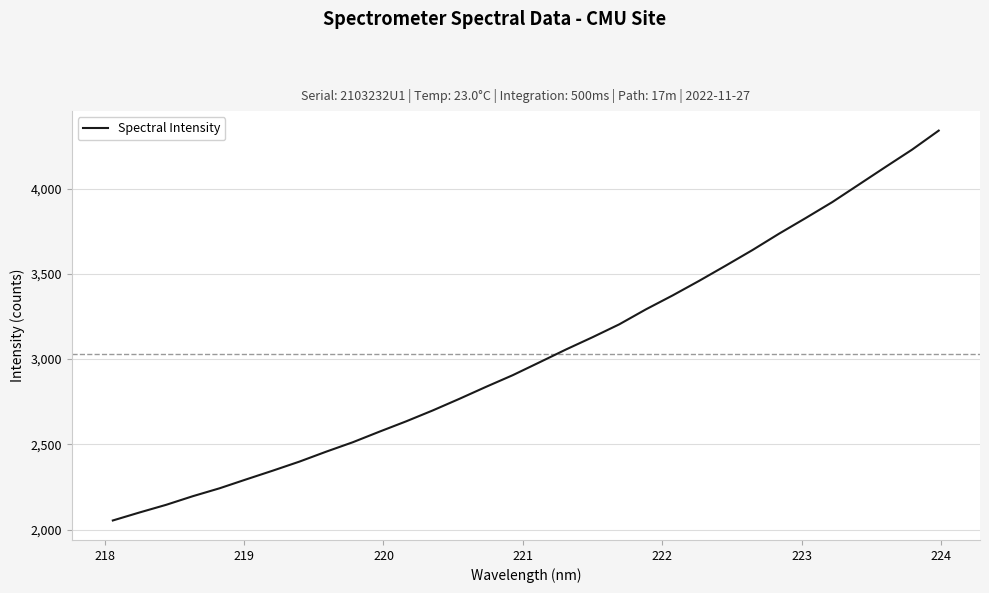

What is the difference between the maximum and minimum values?

2288.2